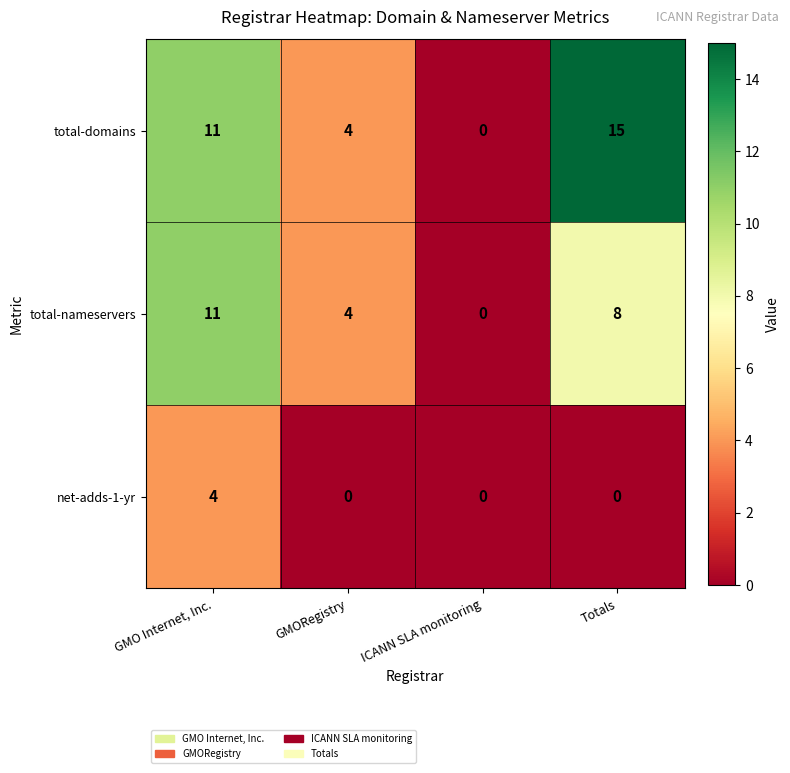

What is the spread (max minus min) of values at GMORegistry?

4